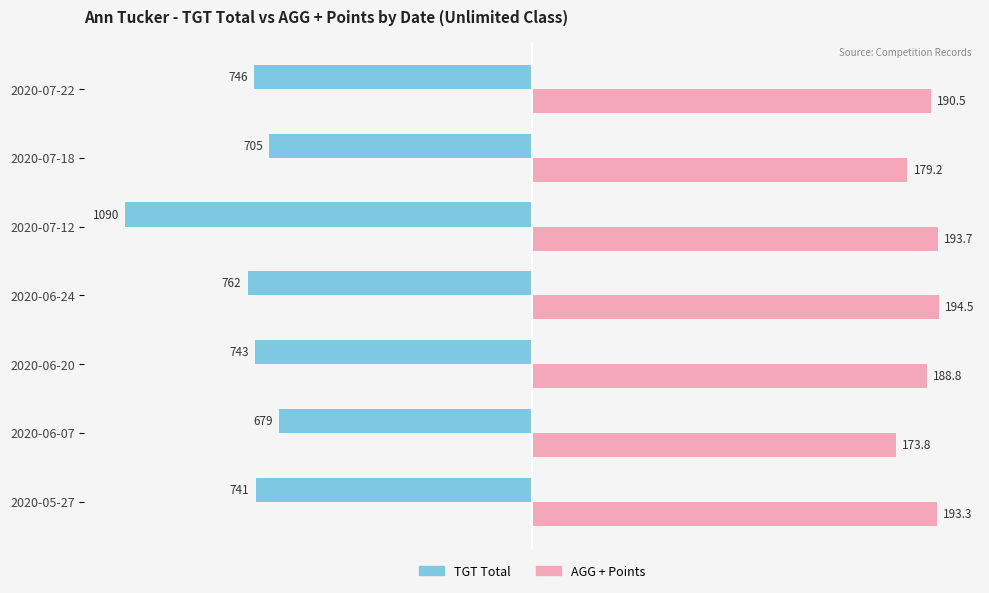

What are all the series names shown in the legend?

TGT Total, AGG + Points